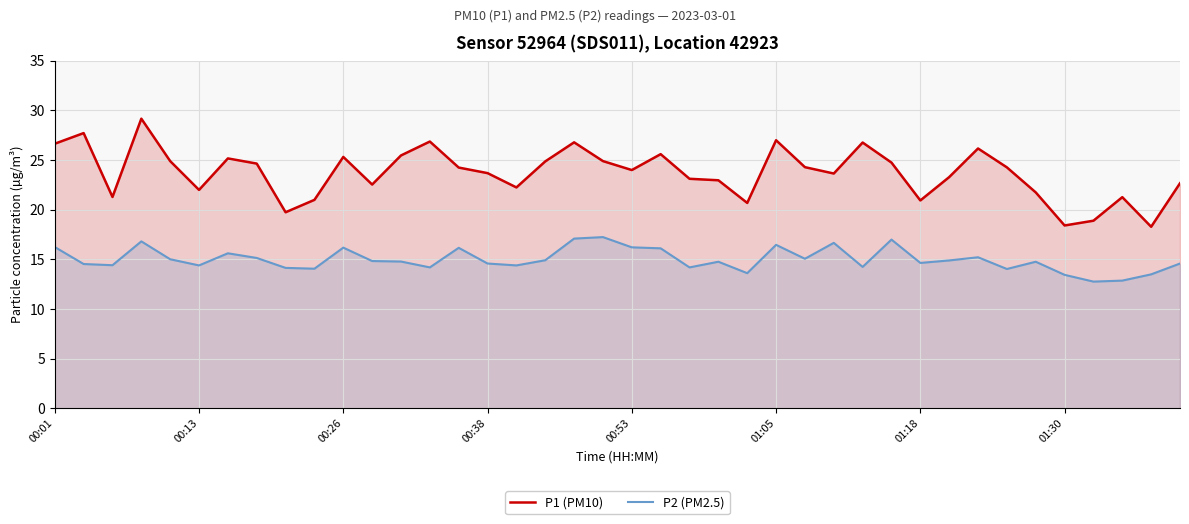

What is the difference between the maximum and minimum values in the P1 (PM10) series?

10.9